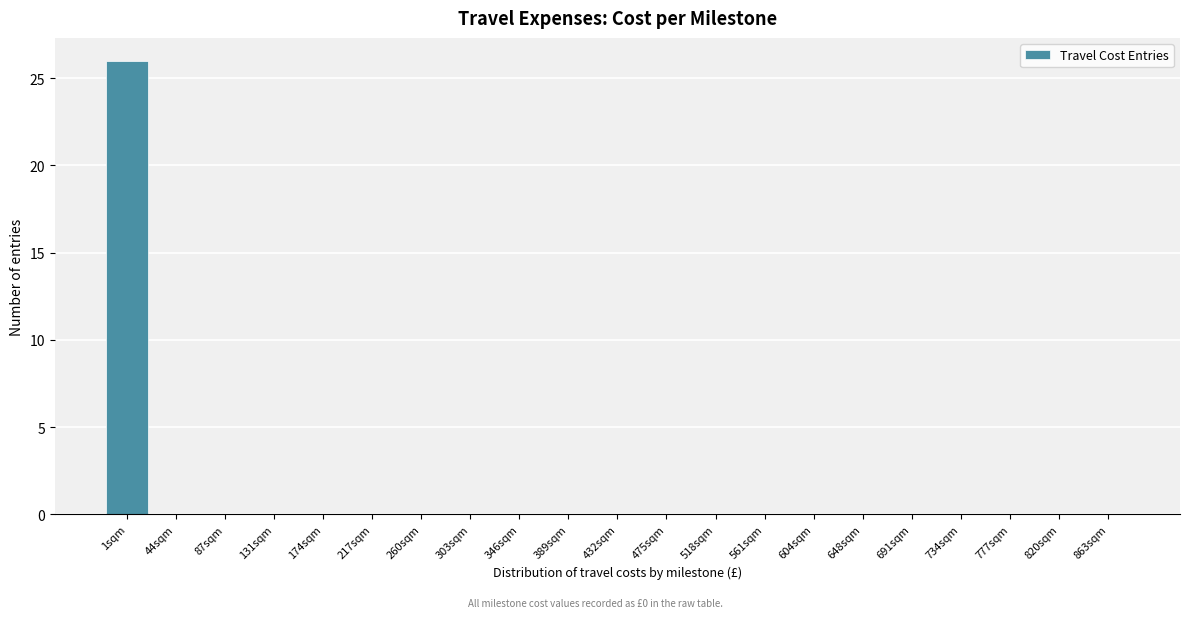

Reading left to right, list all the values displayed in this chart.

1sqm=26	44sqm=0	87sqm=0	131sqm=0	174sqm=0	217sqm=0	260sqm=0	303sqm=0	346sqm=0	389sqm=0	432sqm=0	475sqm=0	518sqm=0	561sqm=0	604sqm=0	648sqm=0	691sqm=0	734sqm=0	777sqm=0	820sqm=0	863sqm=0